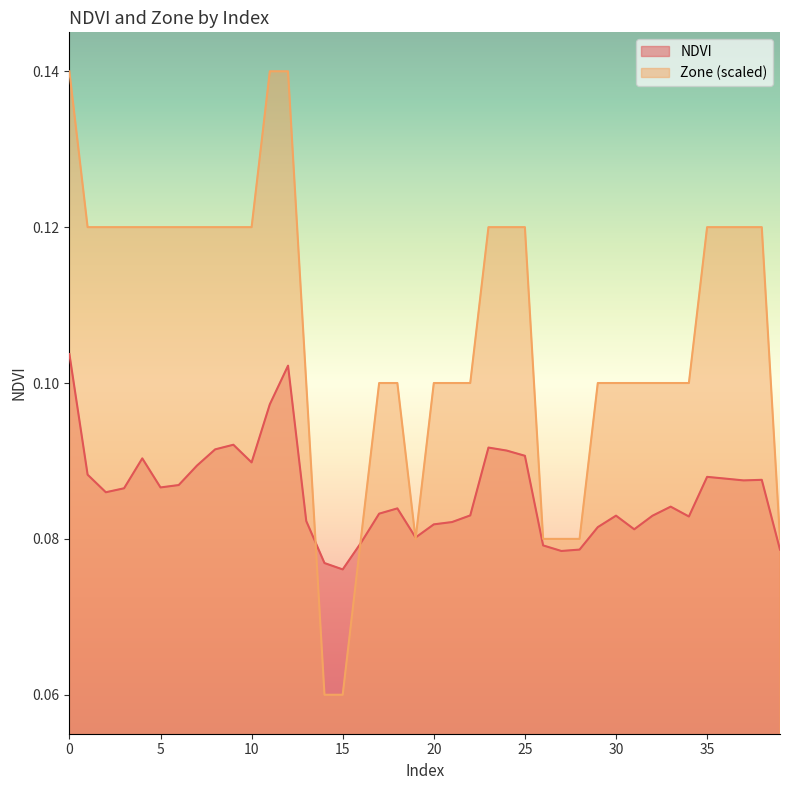

List the labels in order of Zone value, largest first.

0, 11, 12, 1, 2, 3, 4, 5, 6, 7, 8, 9, 10, 23, 24, 25, 35, 36, 37, 38, 13, 17, 18, 20, 21, 22, 29, 30, 31, 32, 33, 34, 16, 19, 26, 27, 28, 39, 14, 15